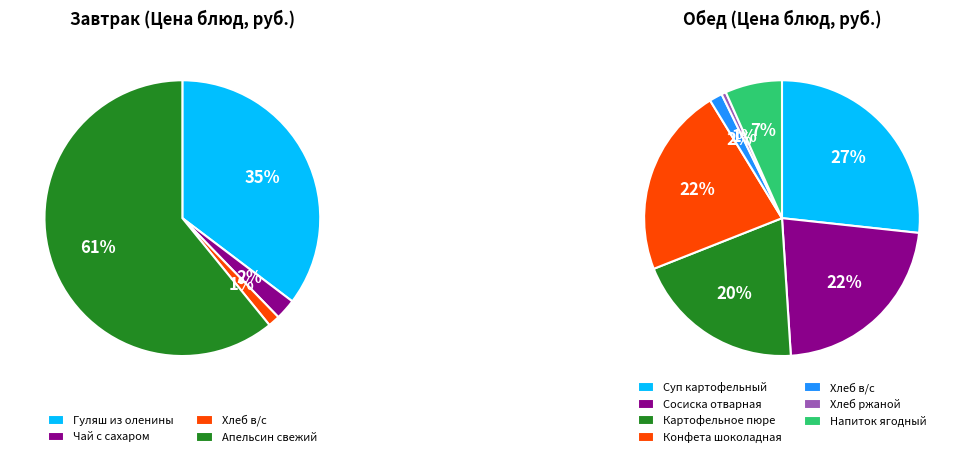

What is the largest slice in the pie chart?

Апельсин свежий